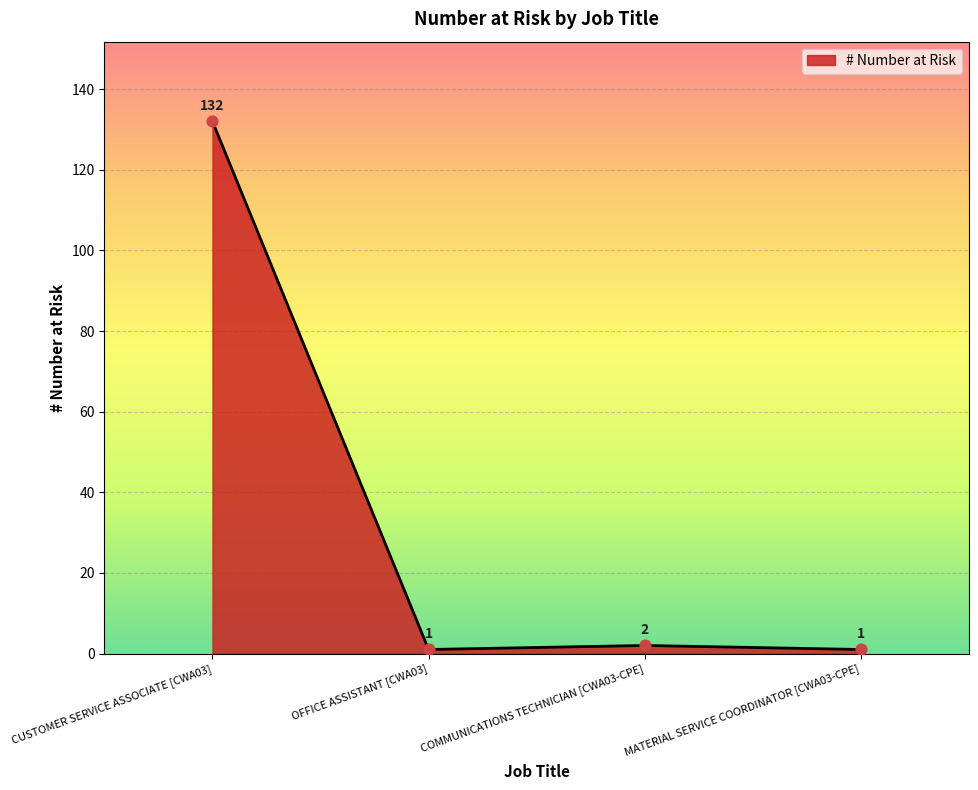

Which has a higher value, MATERIAL SERVICE COORDINATOR [CWA03-CPE] or CUSTOMER SERVICE ASSOCIATE [CWA03]?

CUSTOMER SERVICE ASSOCIATE [CWA03]